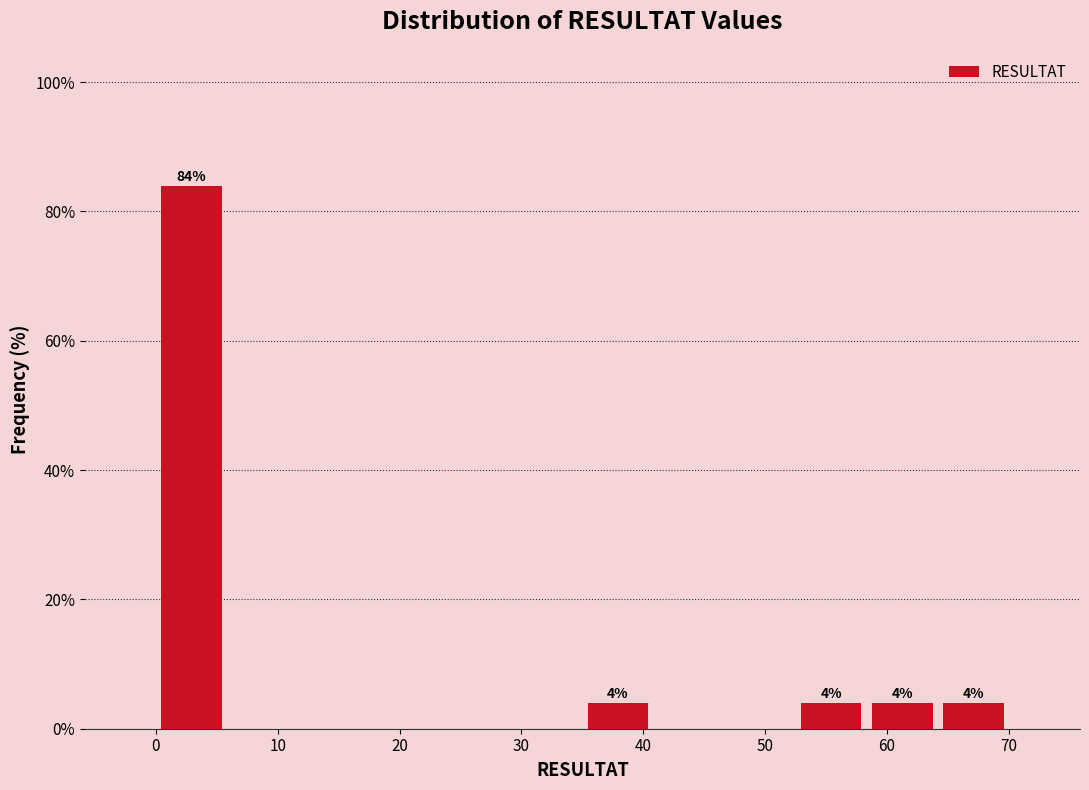

Over which range of the x-axis is the bar tallest?

0 to 6